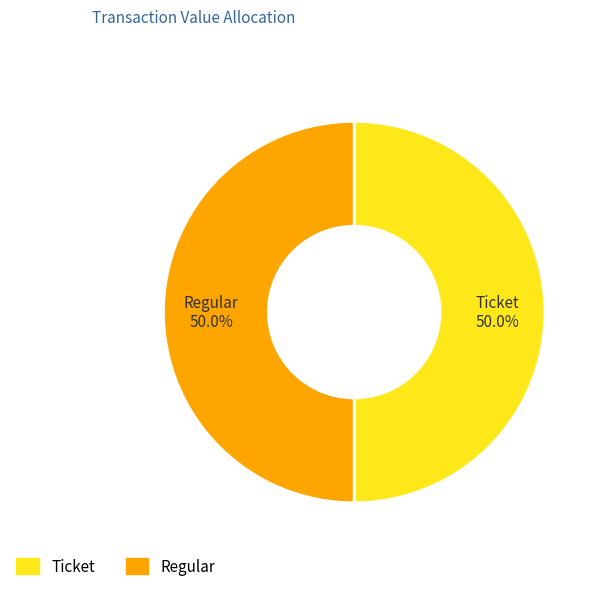

How many slices are in this pie chart?

2